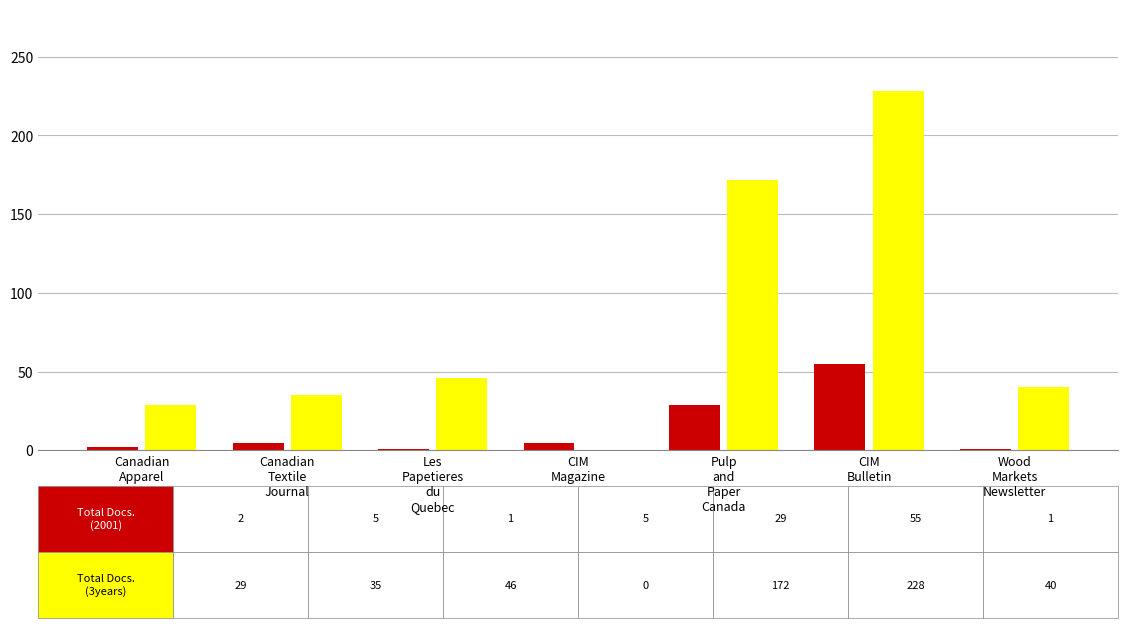

What is the maximum value shown in the chart?

228